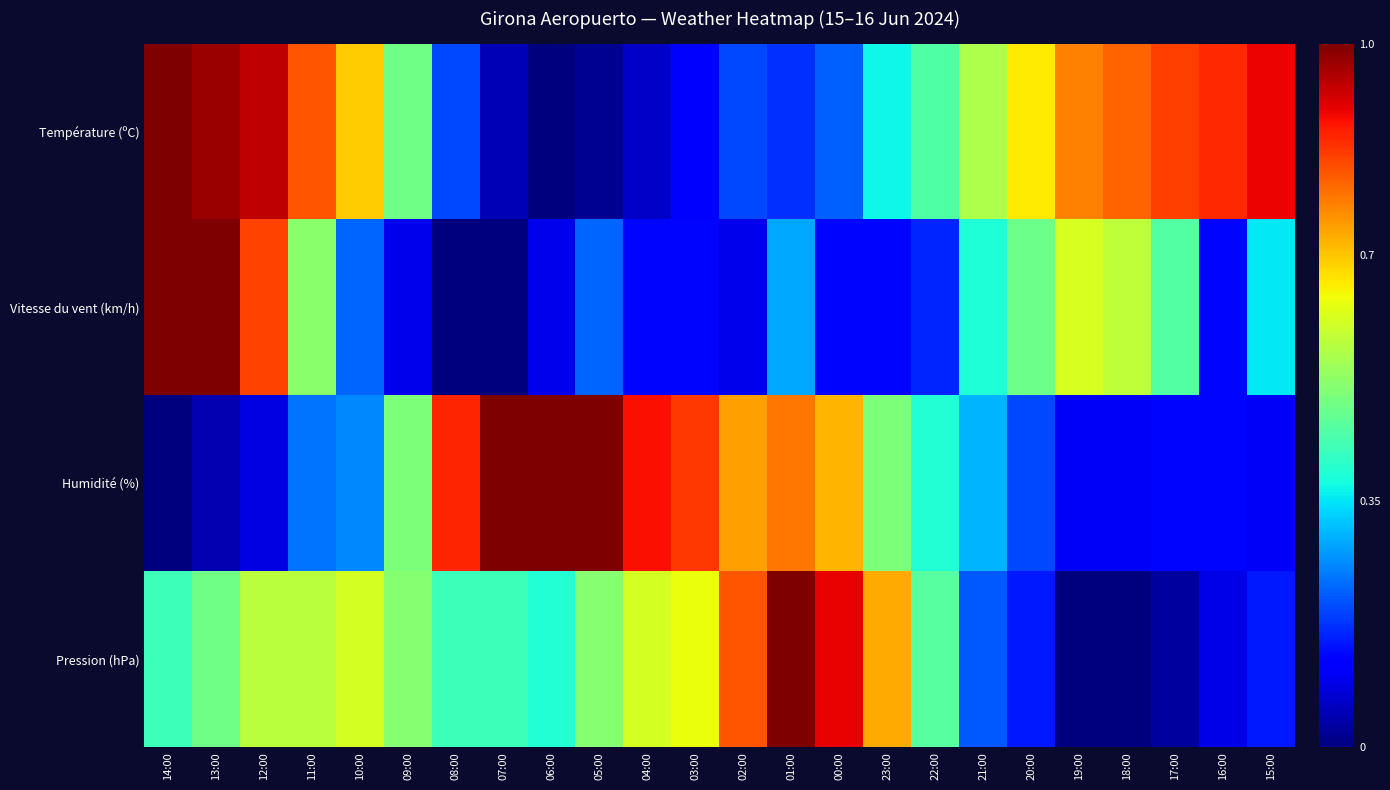

Which series has the widest spread of values?

Température (ºC)